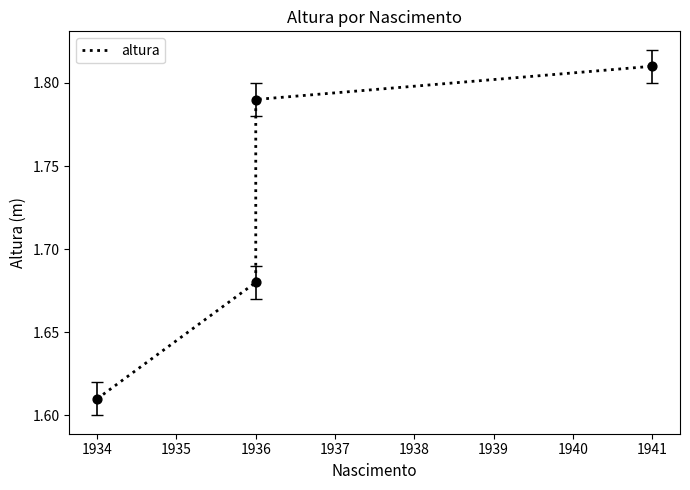

Which has a higher value, 1936 or 1941?

1941